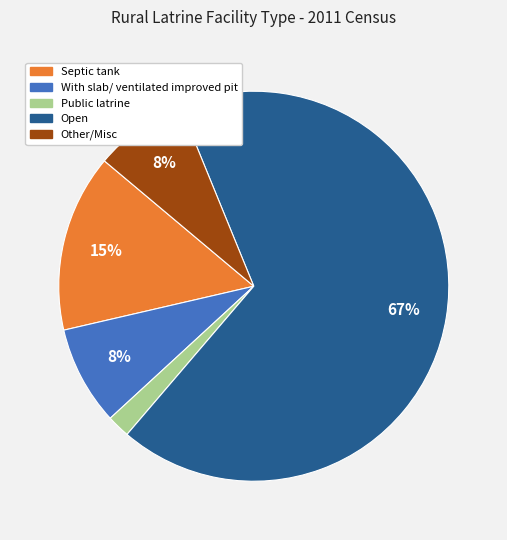

Does any single category account for the majority?

Yes